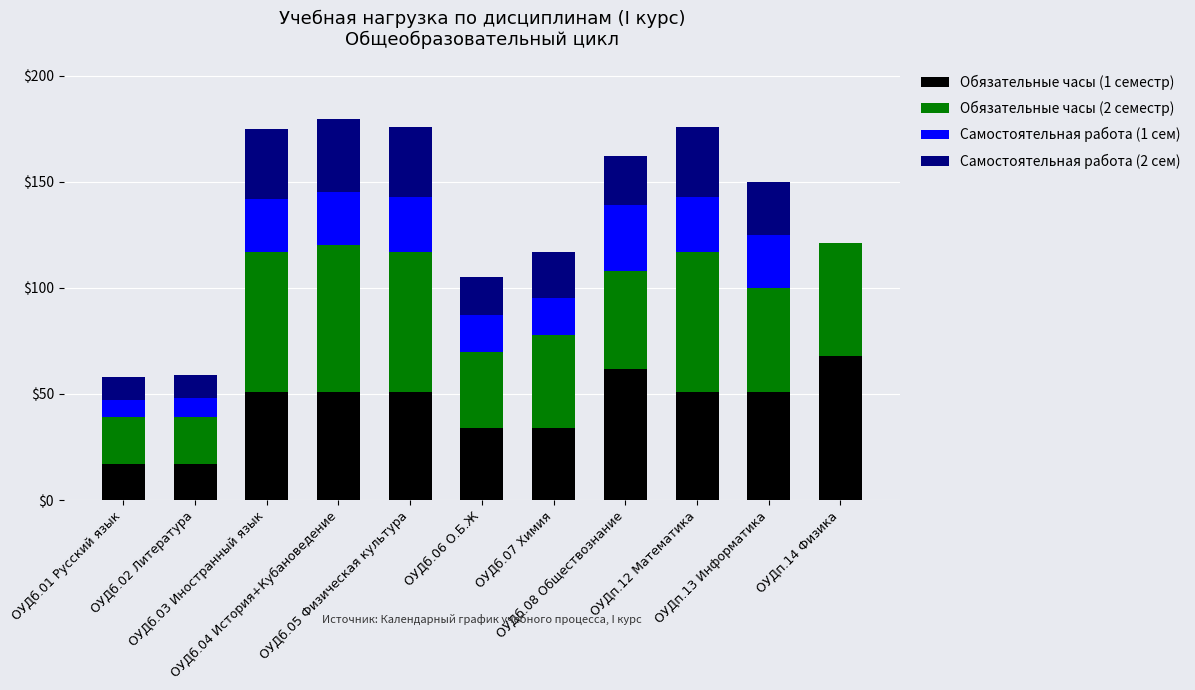

What is the highest value of the Обязательные часы (1 семестр) series?

68.0